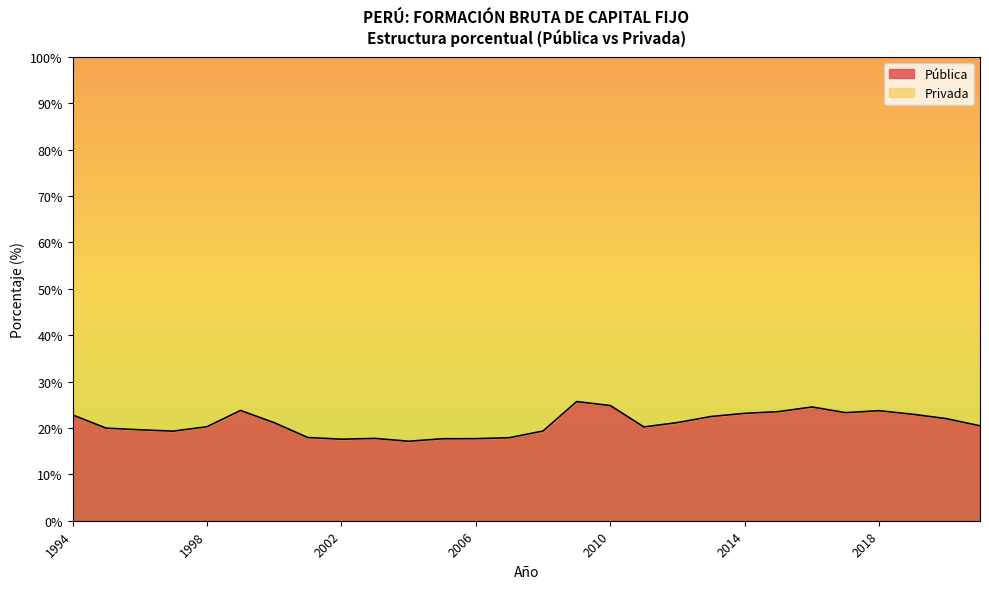

Rank the categories by value from highest to lowest.

2009, 2010, 2016, 1999, 2018, 2015, 2017, 2014, 2019P/, 1994, 2013, 2020P/, 2012, 2000, 2021E/, 1998, 2011, 1995, 1996, 2008, 1997, 2001, 2007, 2003, 2006, 2005, 2002, 2004